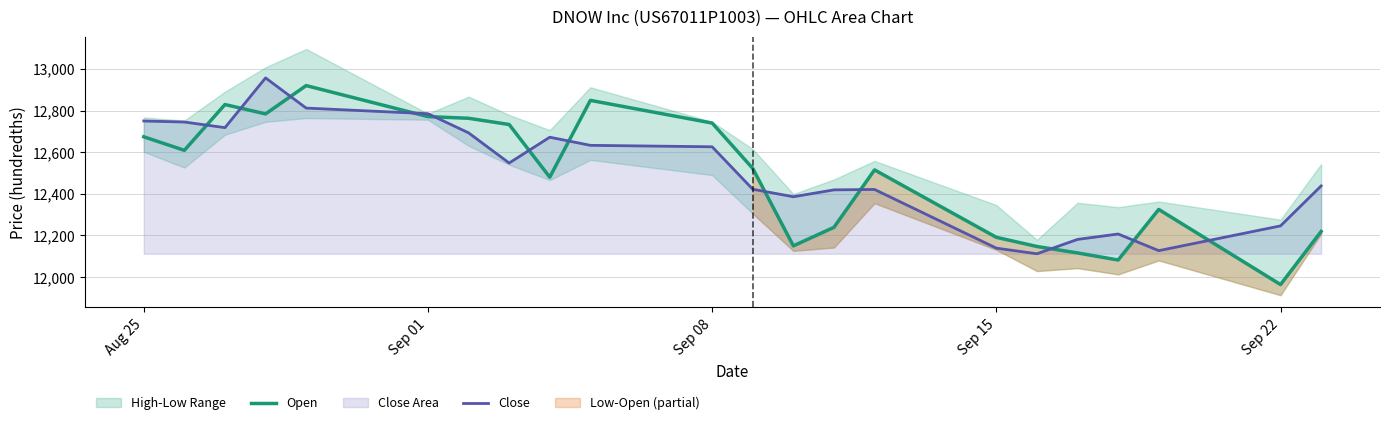

True or false: Open and Close cross at least once.

True